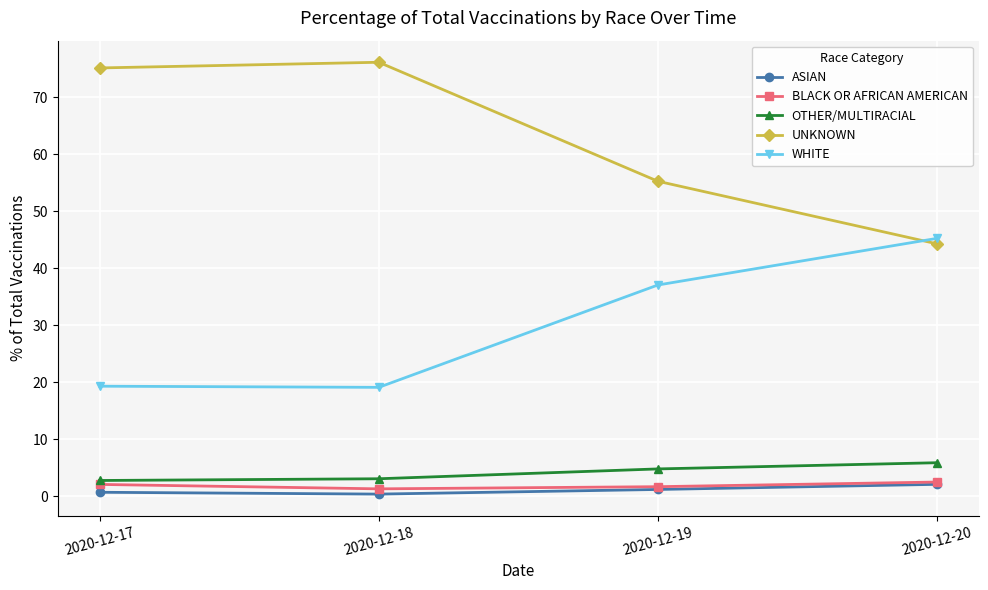

What is the greatest value displayed?

76.2